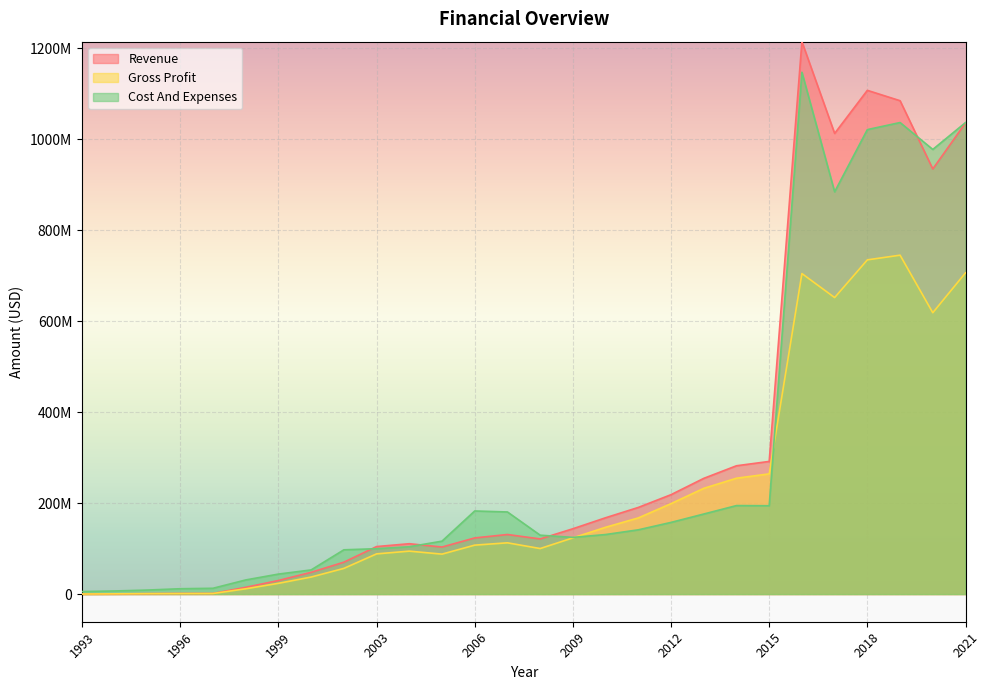

At which category does Revenue reach its first local valley?

2005